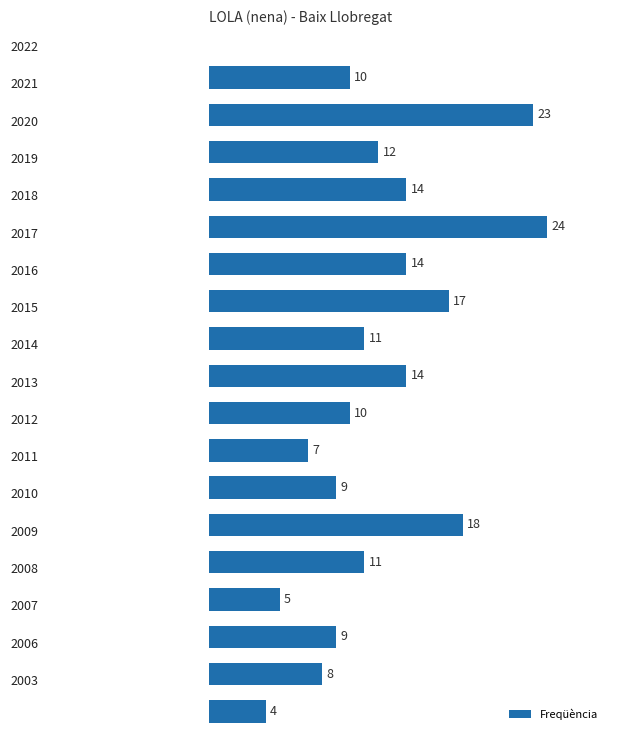

What is the value of the 6th bar from the top?

14